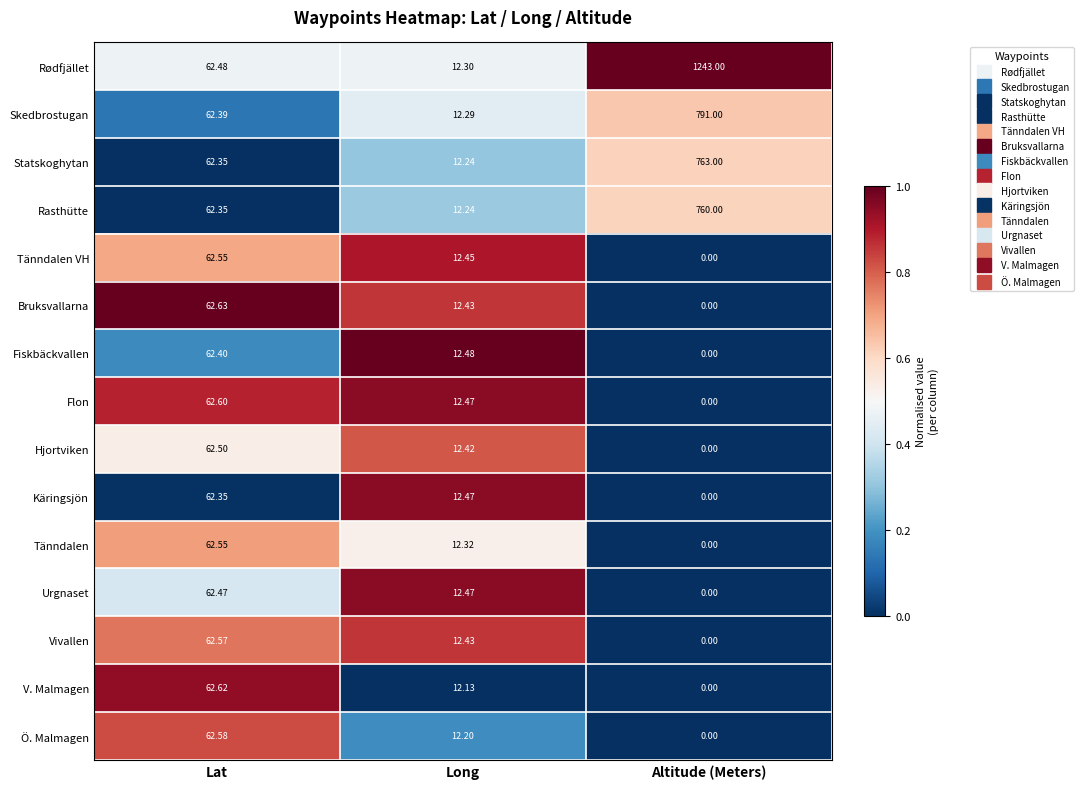

Which label corresponds to the smallest value in the chart?

Altitude (Meters)